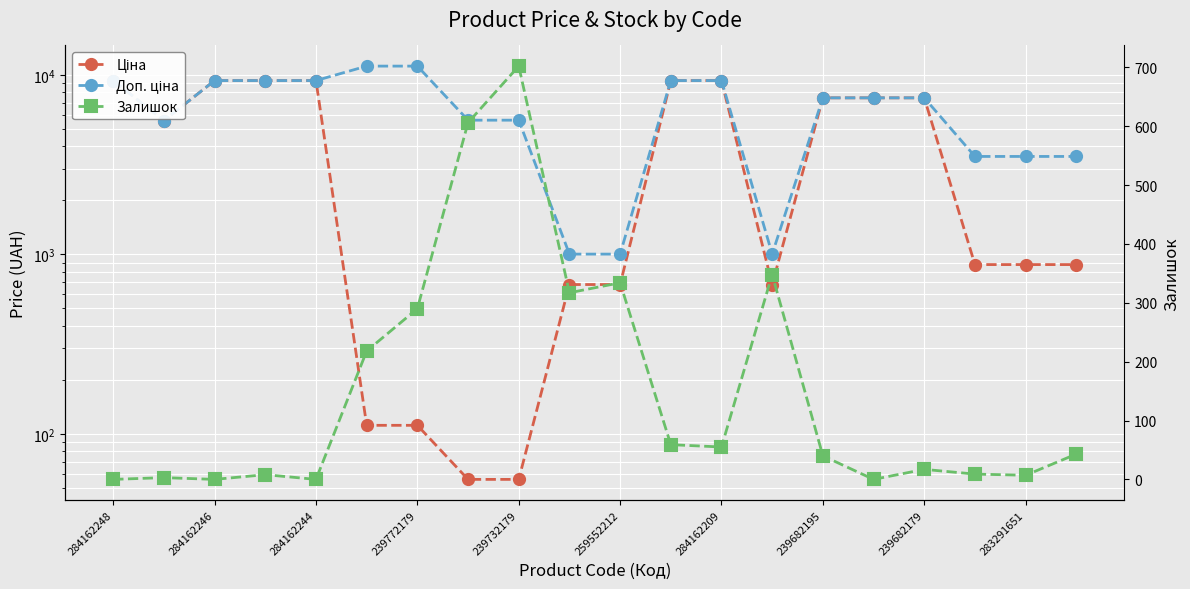

True or false: Доп. ціна has more than 1 interior local peaks.

False